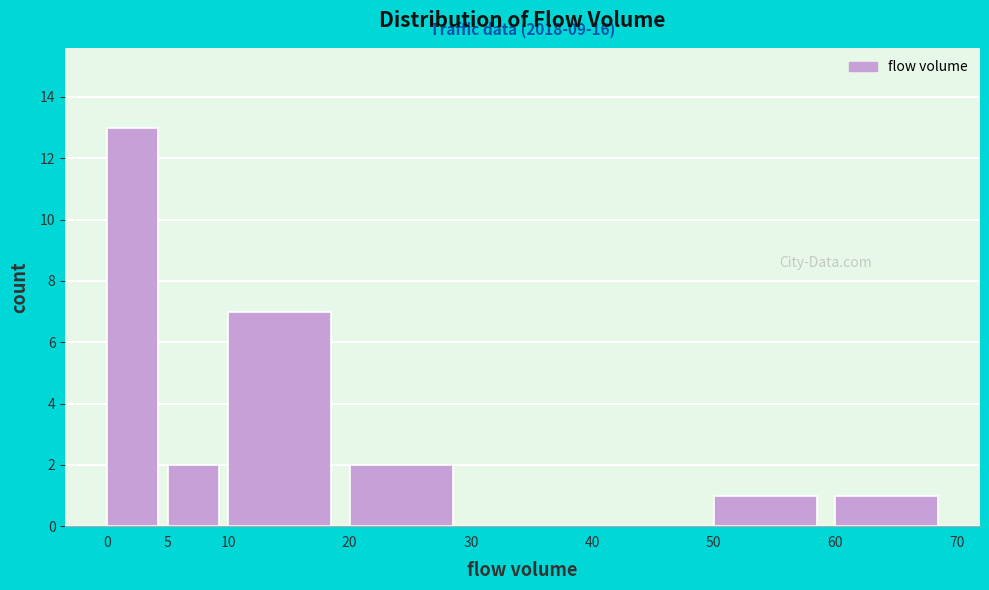

Which range on the x-axis has the tallest bar?

0 to 5